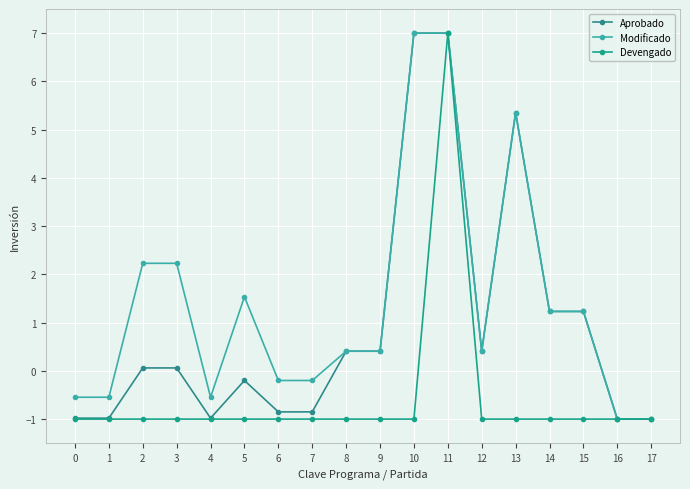

In Modificado, how many points are higher than both neighbors (excluding endpoints)?

2